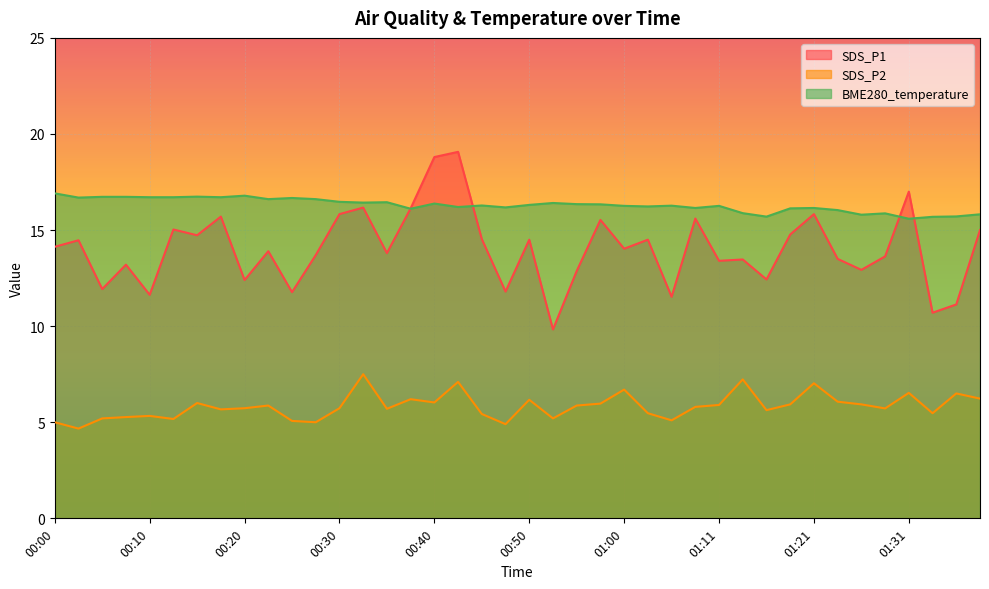

How many series are shown in this chart?

3